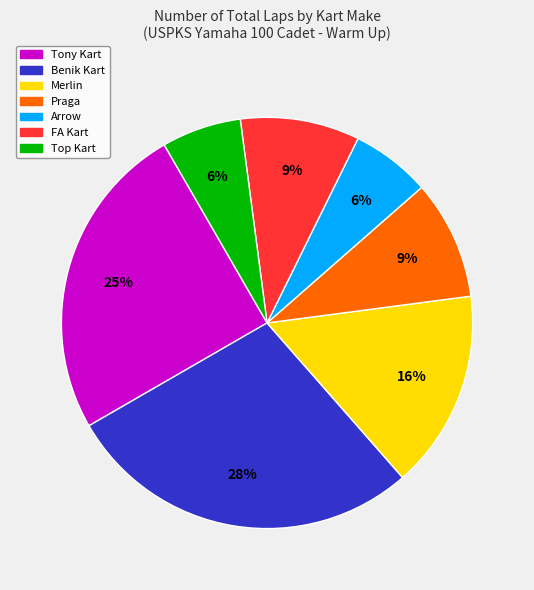

Count the number of slices in the pie.

7